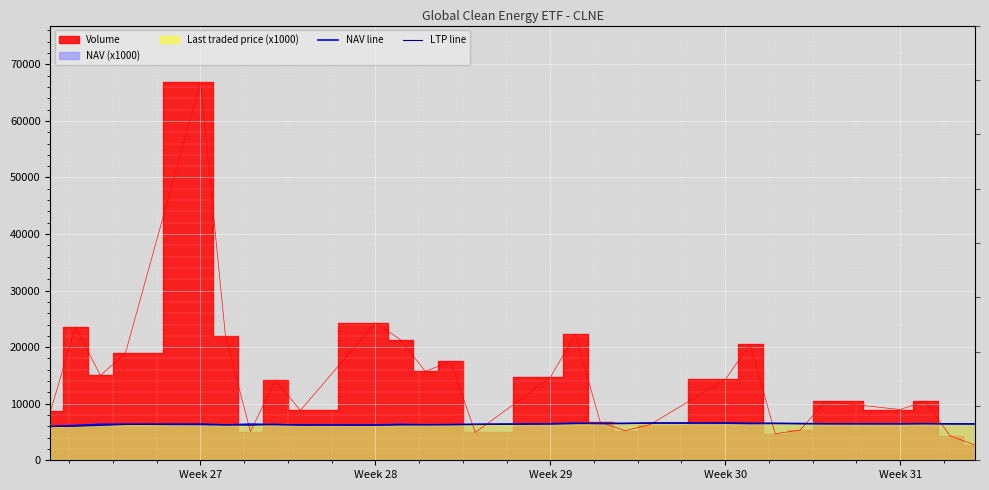

Where do NAV line and LTP line first cross each other?

Week 30 and Week 31